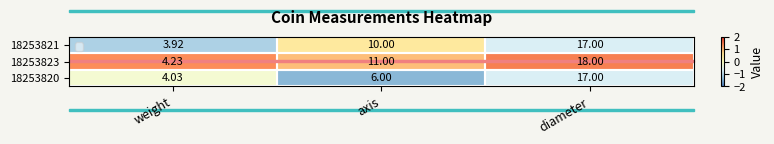

Between axis and diameter, which series saw the biggest shift?

18253820